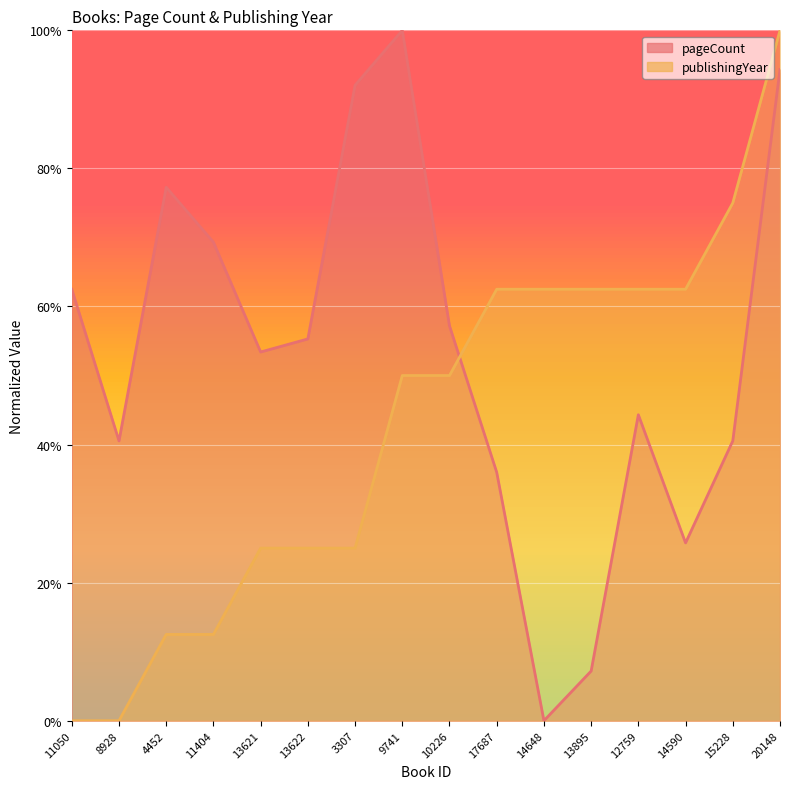

What is the label of the 9th point from the right?

9741